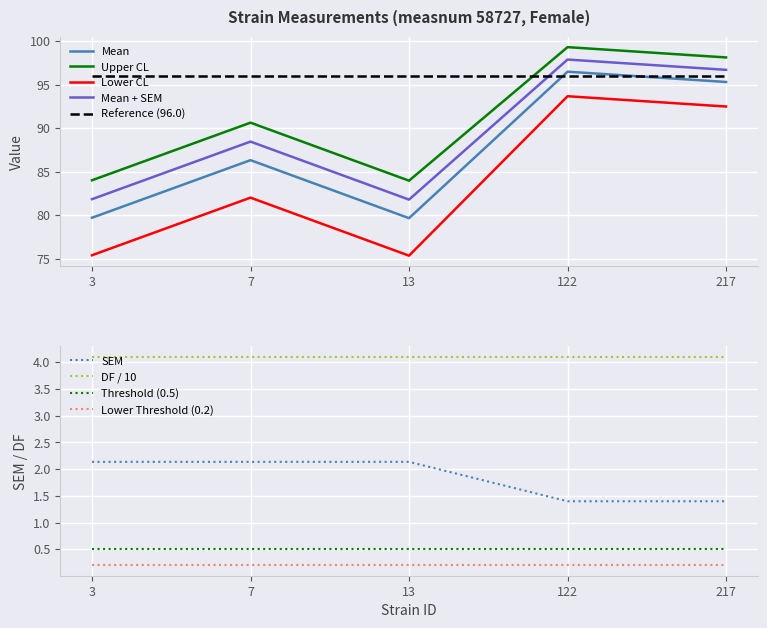

At which category is the sum across all series the highest?

122